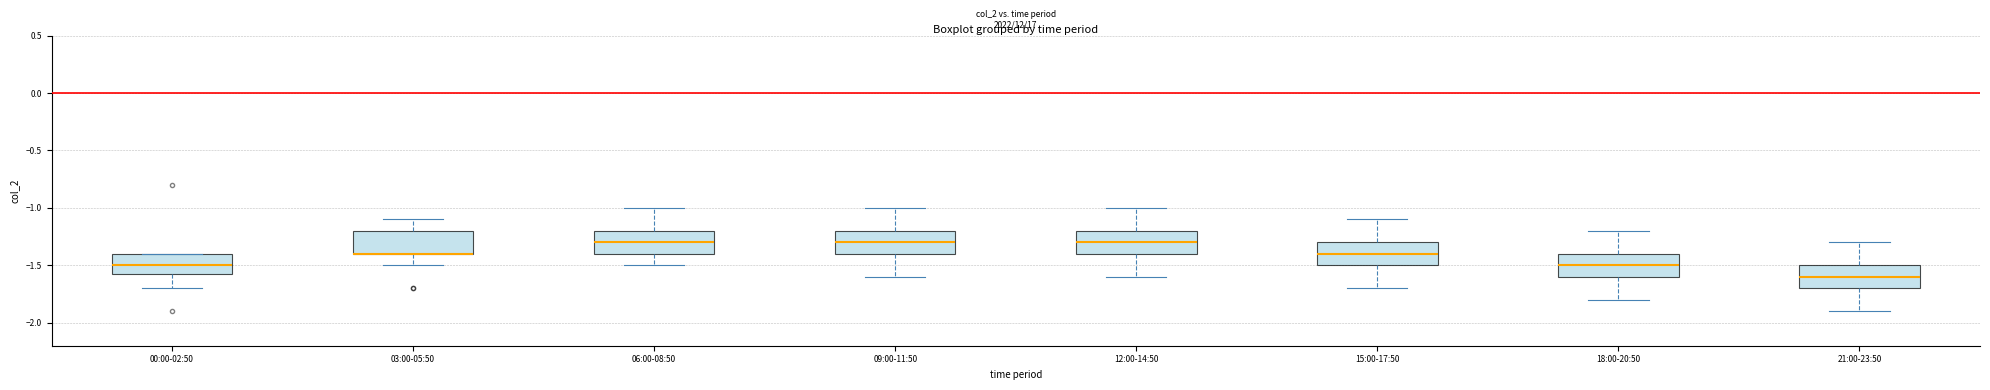

Reading left to right, read every box against the y-axis: the position of its median line, the range the box covers, and the ends of its whiskers. The values are not printed on the chart, so give them approximately, as read against the axis.

00:00-02:50: median -1.50, box -1.55 to -1.40, whiskers -1.70 to -1.40
03:00-05:50: median -1.40 (drawn on the box's lower edge), box -1.40 to -1.20, whiskers -1.50 to -1.10
06:00-08:50: median -1.30, box -1.40 to -1.20, whiskers -1.50 to -1.00
09:00-11:50: median -1.30, box -1.40 to -1.20, whiskers -1.60 to -1.00
12:00-14:50: median -1.30, box -1.40 to -1.20, whiskers -1.60 to -1.00
15:00-17:50: median -1.40, box -1.50 to -1.30, whiskers -1.70 to -1.10
18:00-20:50: median -1.50, box -1.60 to -1.40, whiskers -1.80 to -1.20
21:00-23:50: median -1.60, box -1.70 to -1.50, whiskers -1.90 to -1.30